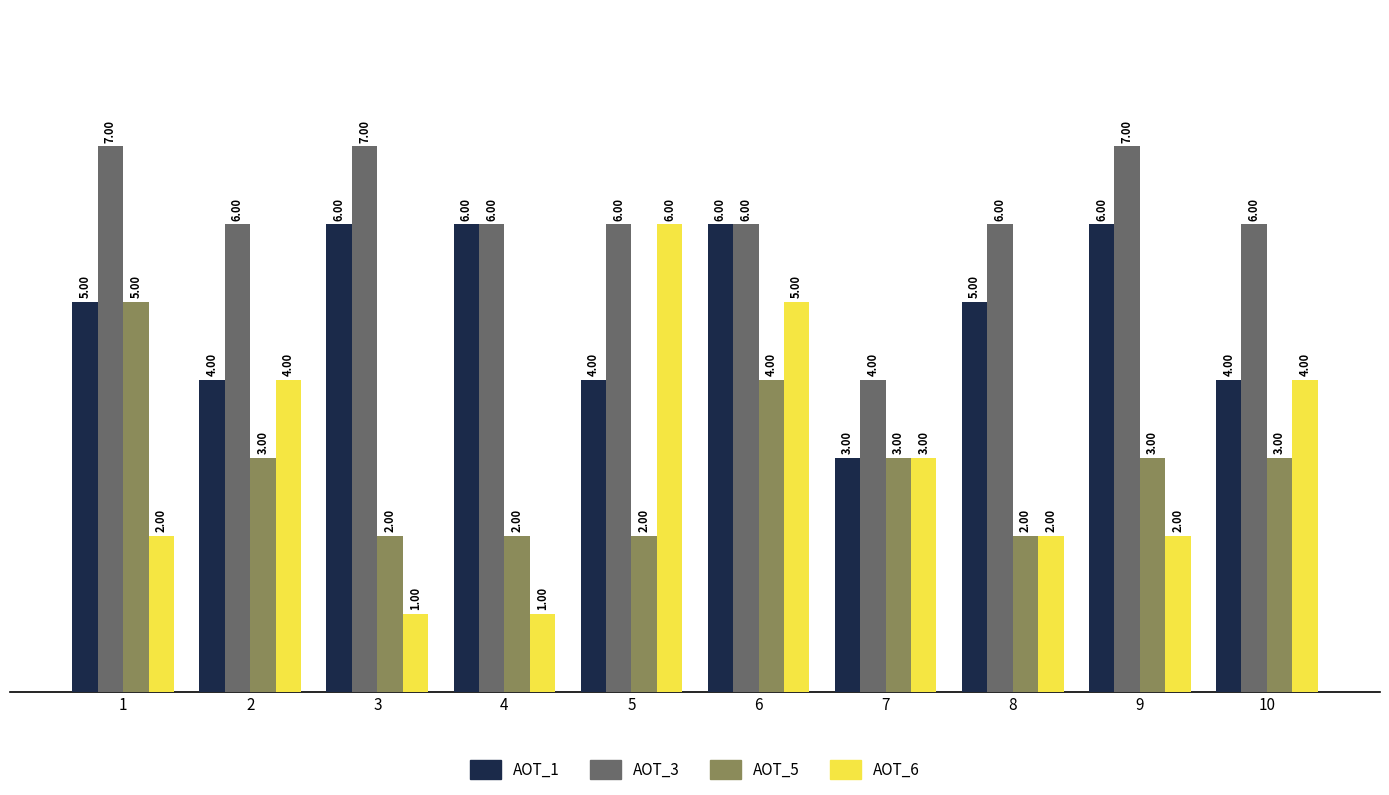

Is the value of AOT_1 at 10 greater than the value of AOT_6 at 9?

Yes